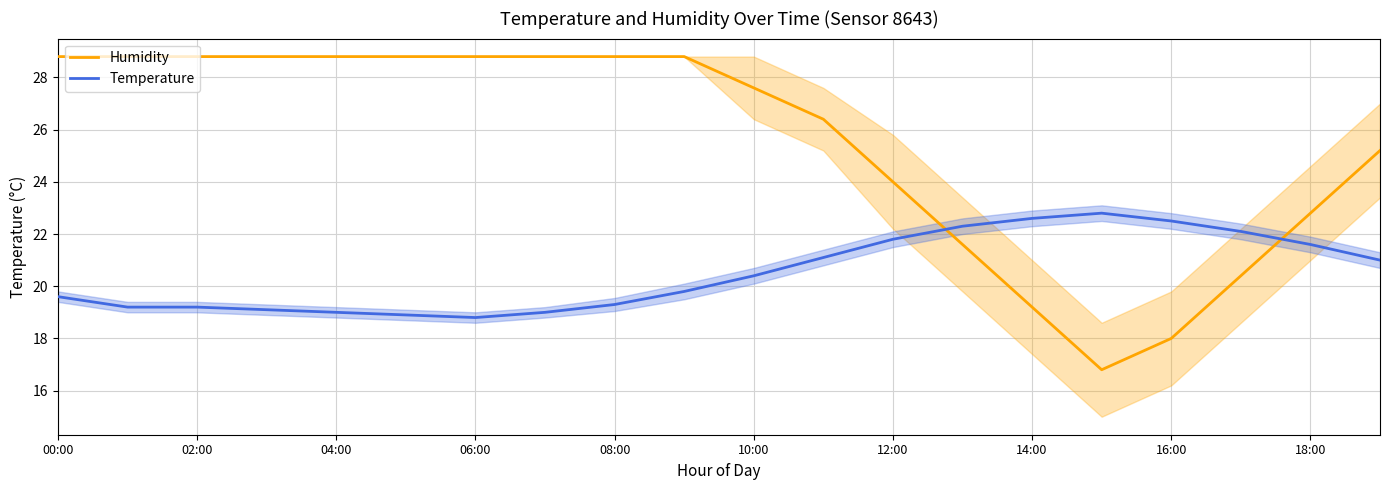

True or false: Temperature has more than 1 points higher than both neighbors.

False